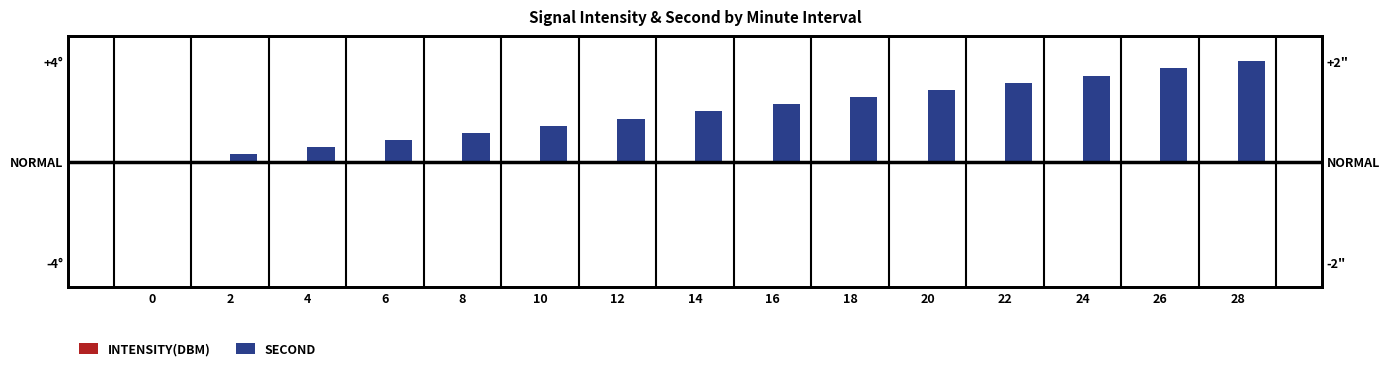

How many groups of bars are there?

15